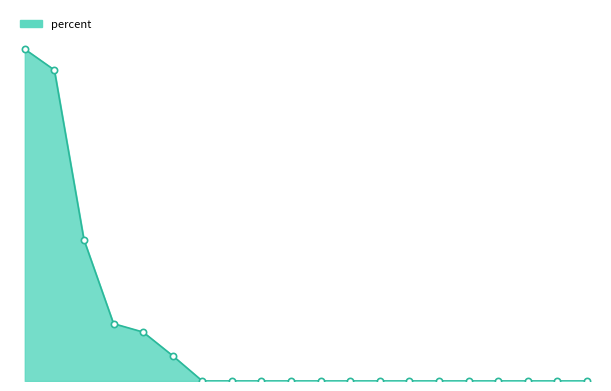

Is this an area chart (filled region under the line)?

Yes